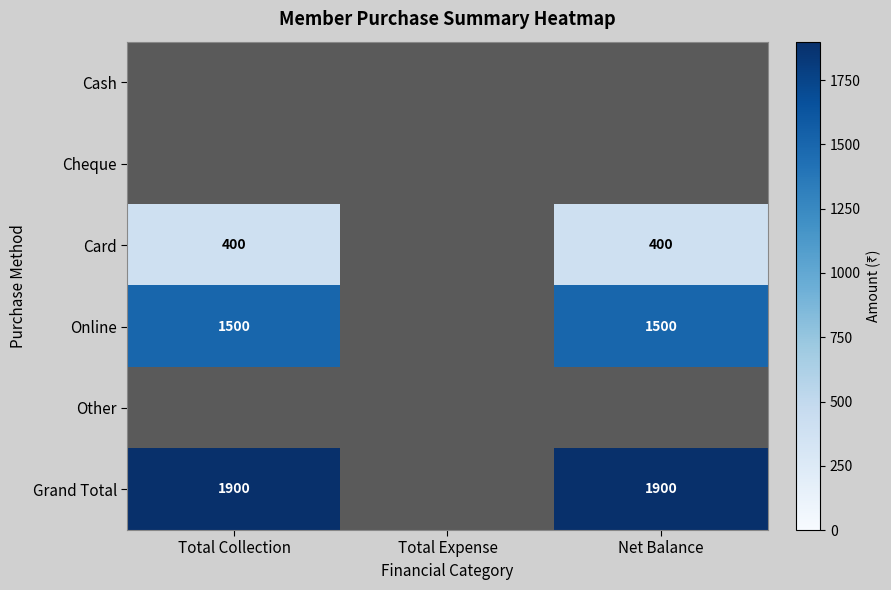

What is the maximum value shown in the chart?

1900